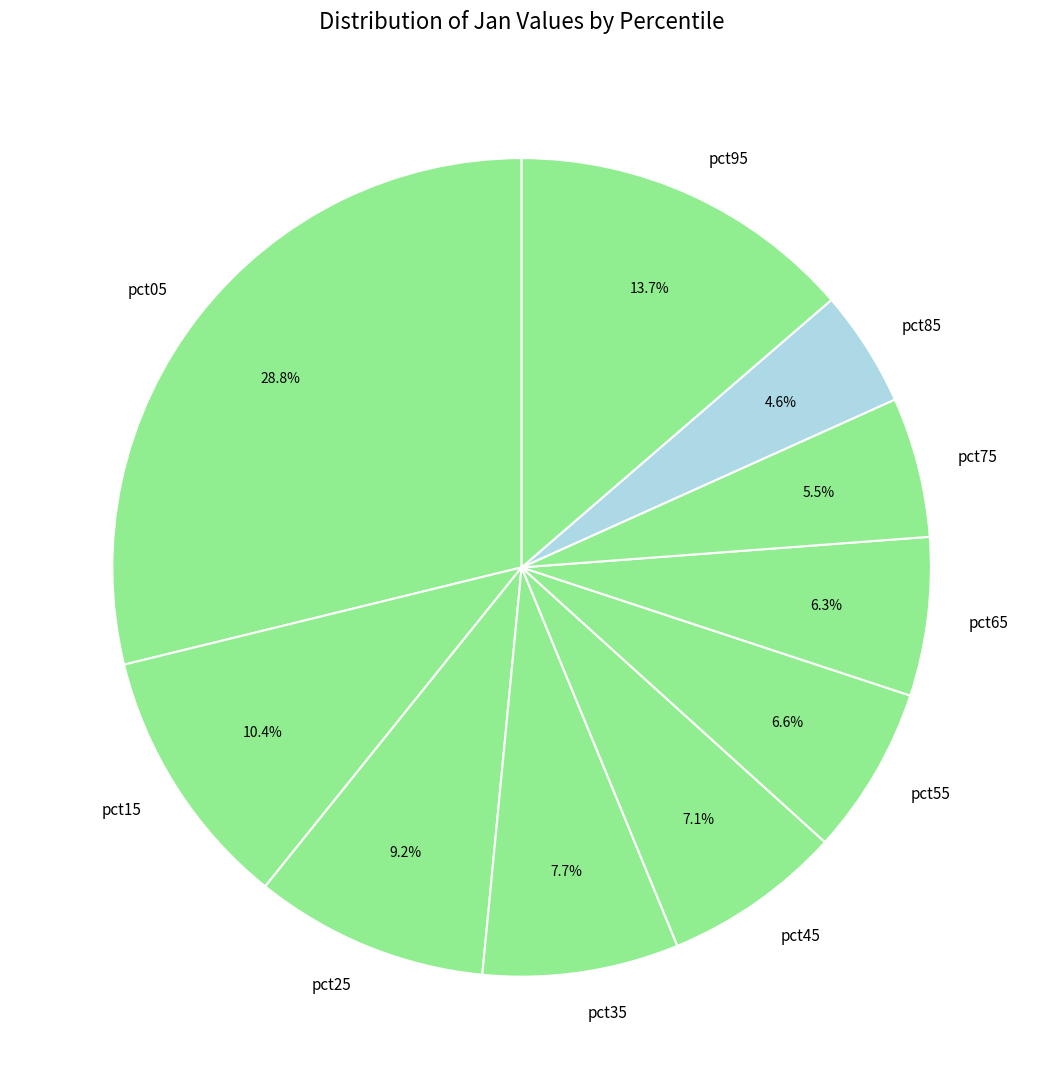

Does any single category account for the majority?

No